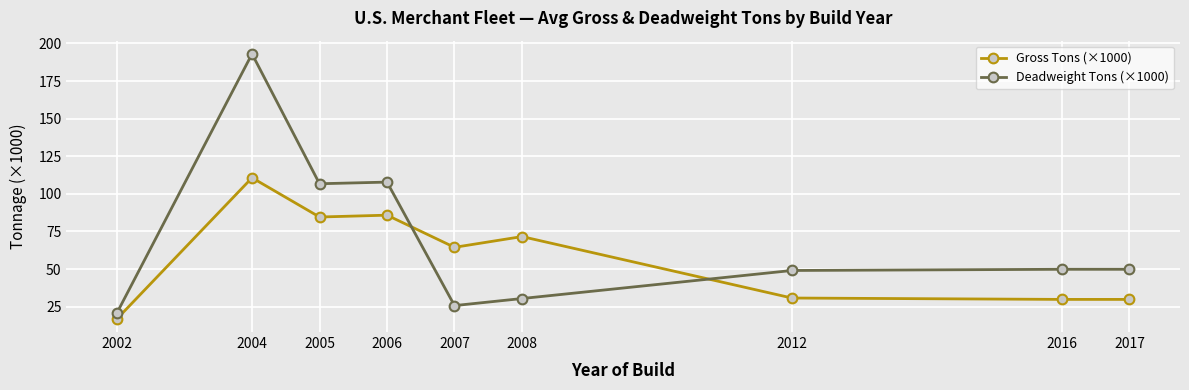

In Deadweight Tons (×1000), how many points are lower than both neighbors (excluding endpoints)?

2